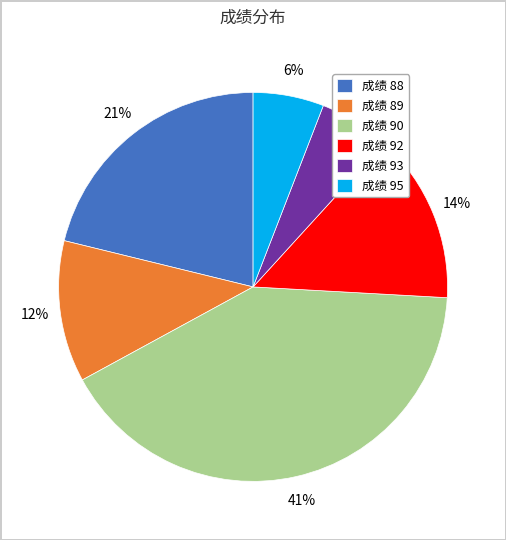

To the nearest percent, what portion does 成绩 95 represent?

6%